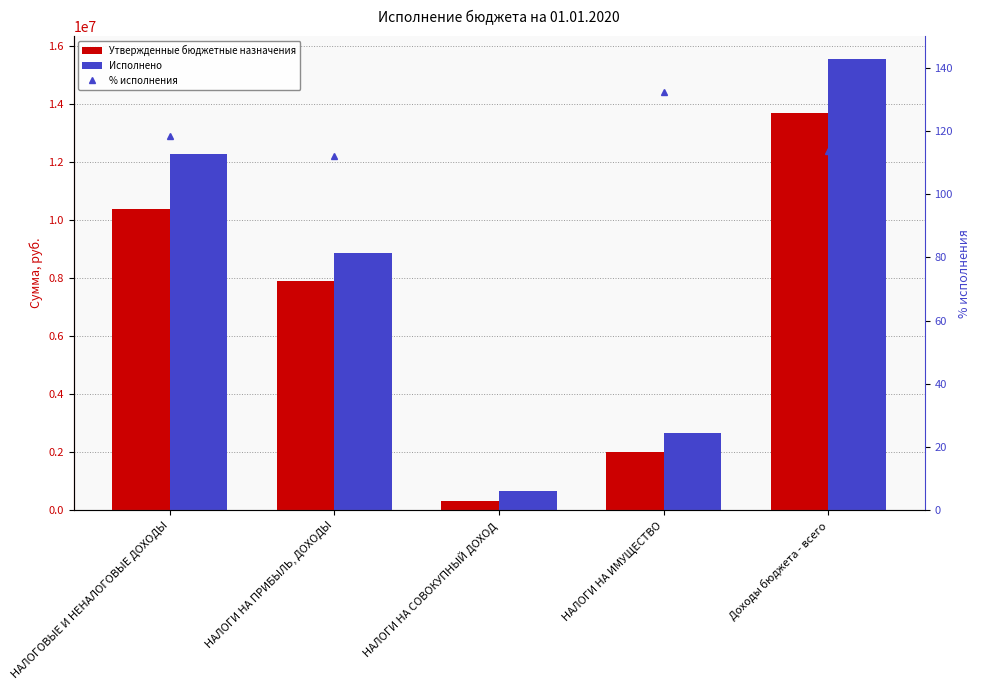

What position from the right is НАЛОГИ НА ИМУЩЕСТВО?

2